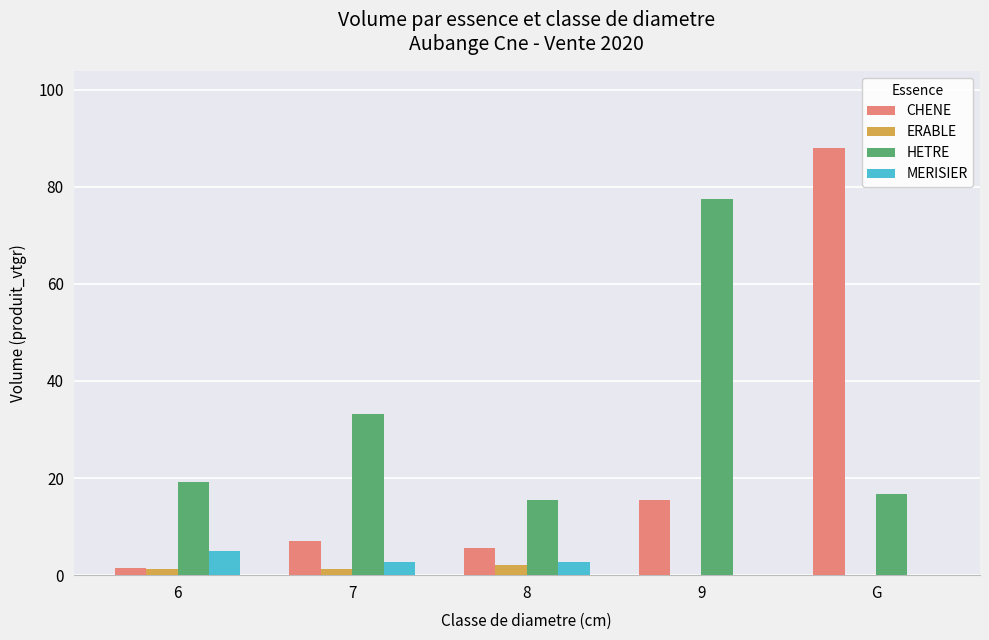

How many distinct data groups are displayed?

4